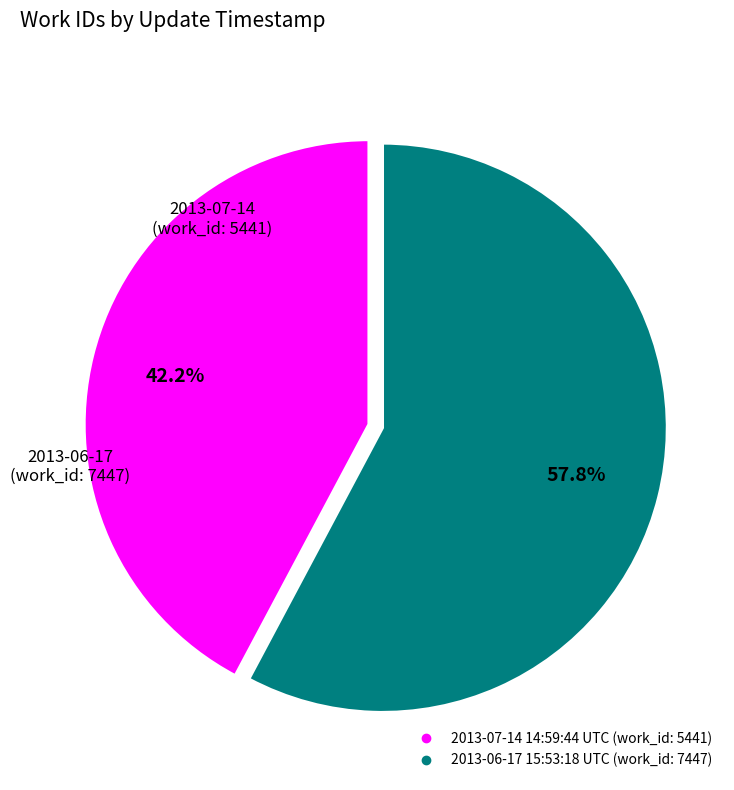

To the nearest percent, what portion does 2013-07-14 14:59:44 UTC represent?

42%